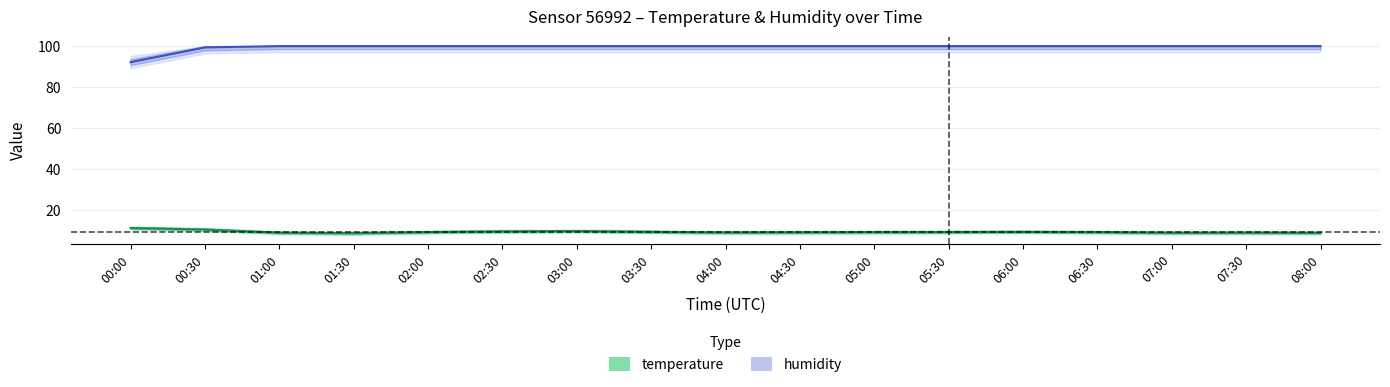

How many data points in humidity are less than 100?

2